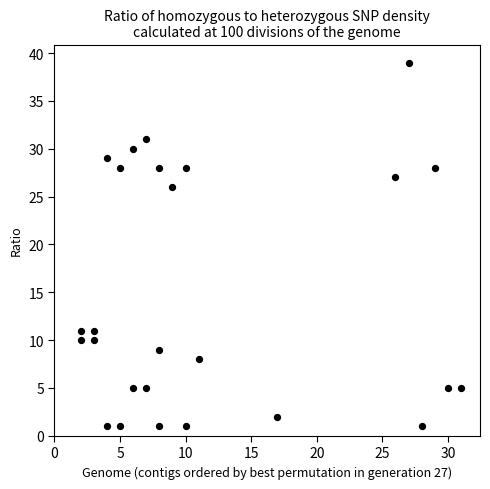

What Y value in the scatter plot is closest to 20?

26